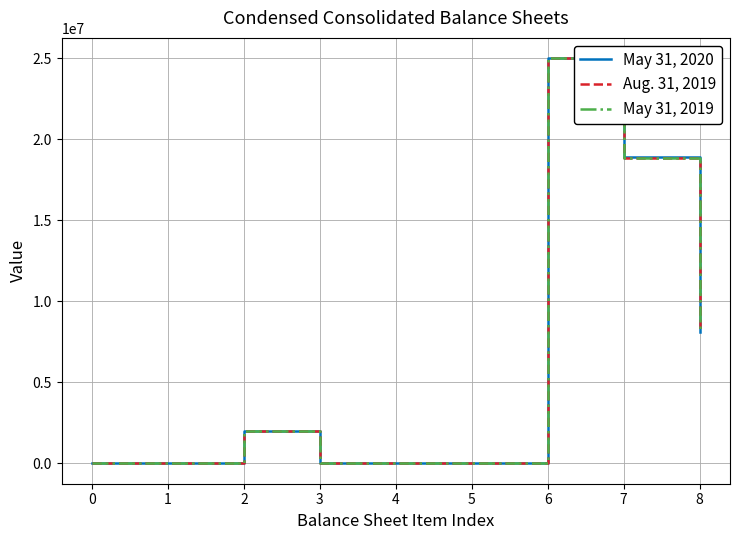

What is the average value of the May 31, 2020 series?

6000401